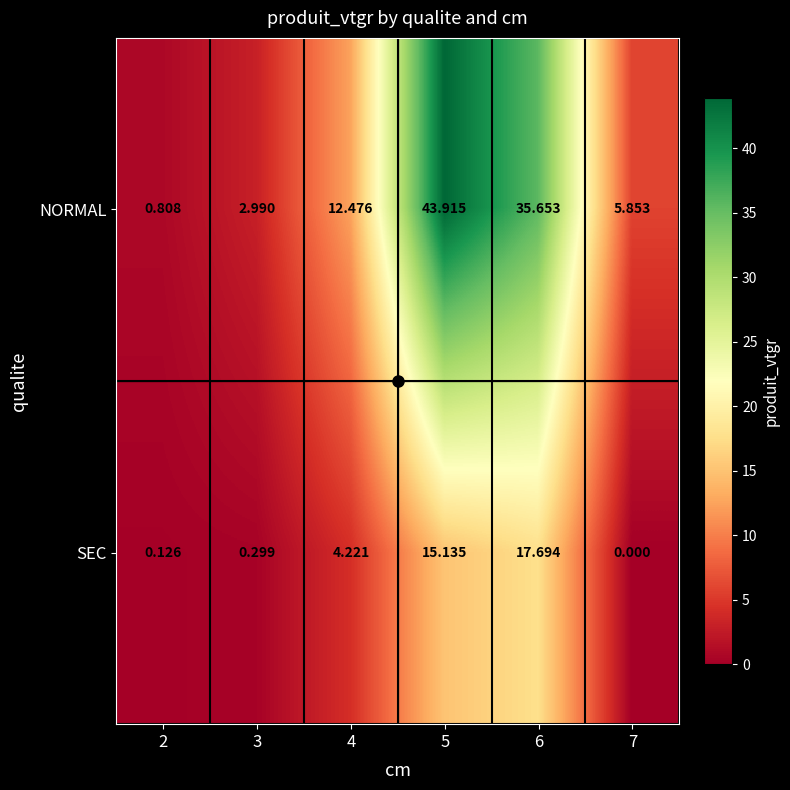

Which series has the largest total across all categories?

NORMAL